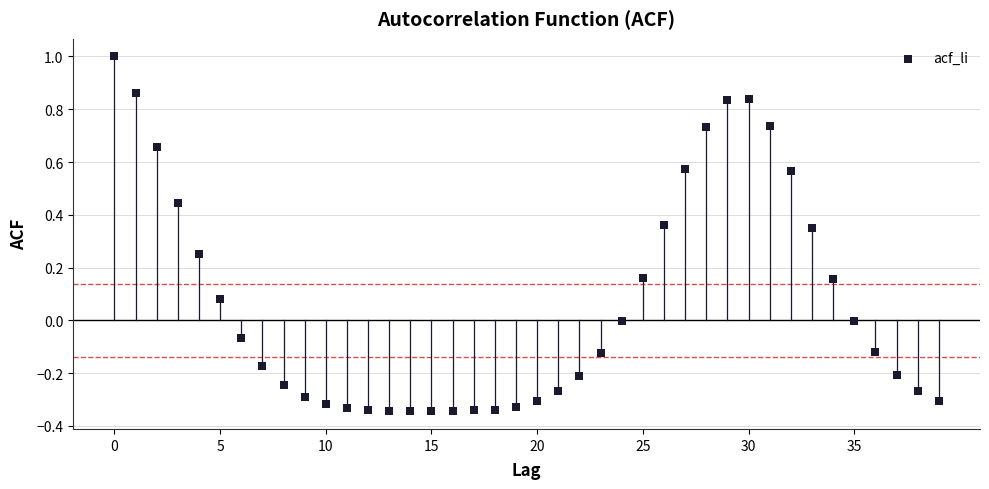

What is the range of Y values (max minus min)?

1.3